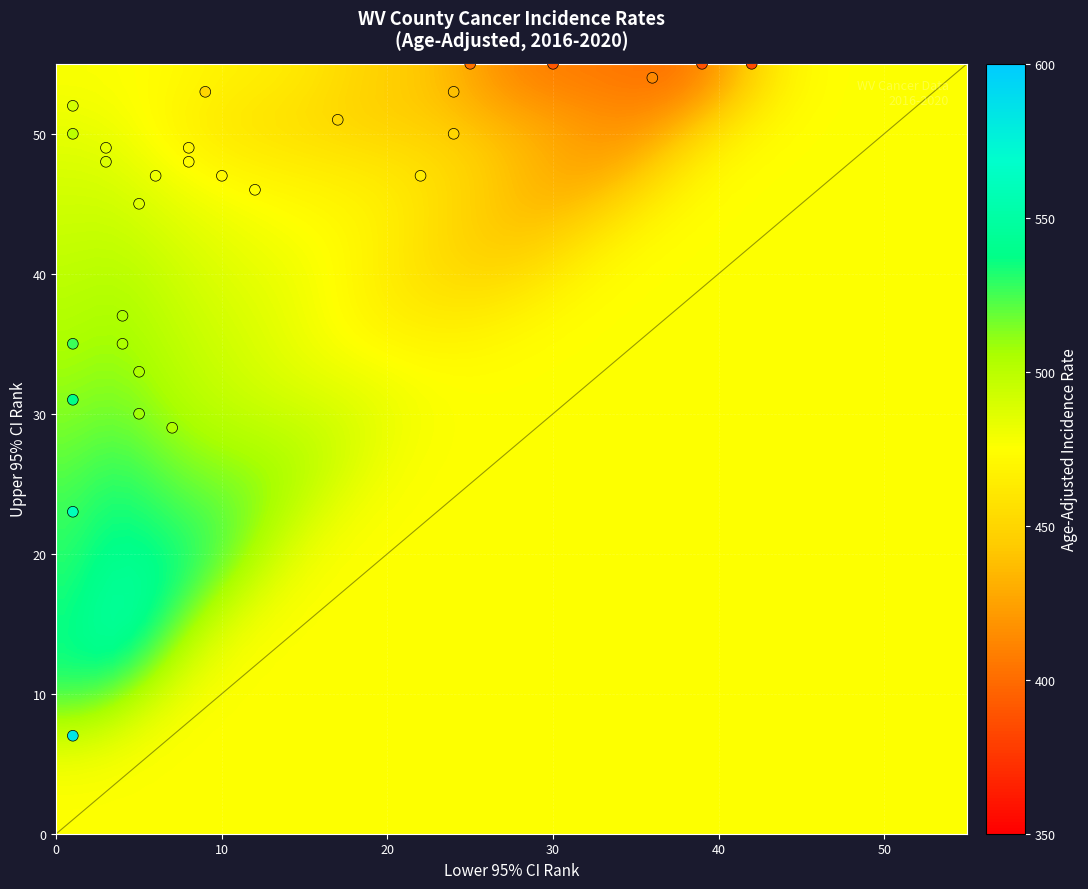

What is the range of Y values (max minus min)?

48